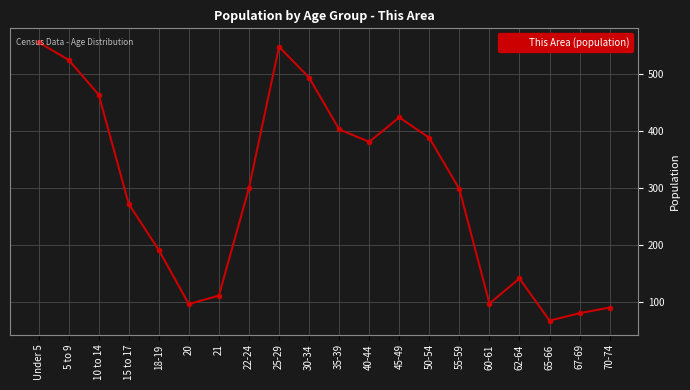

Approximately how many times larger is the value at 5 to 9 compared to 15 to 17?

1.9